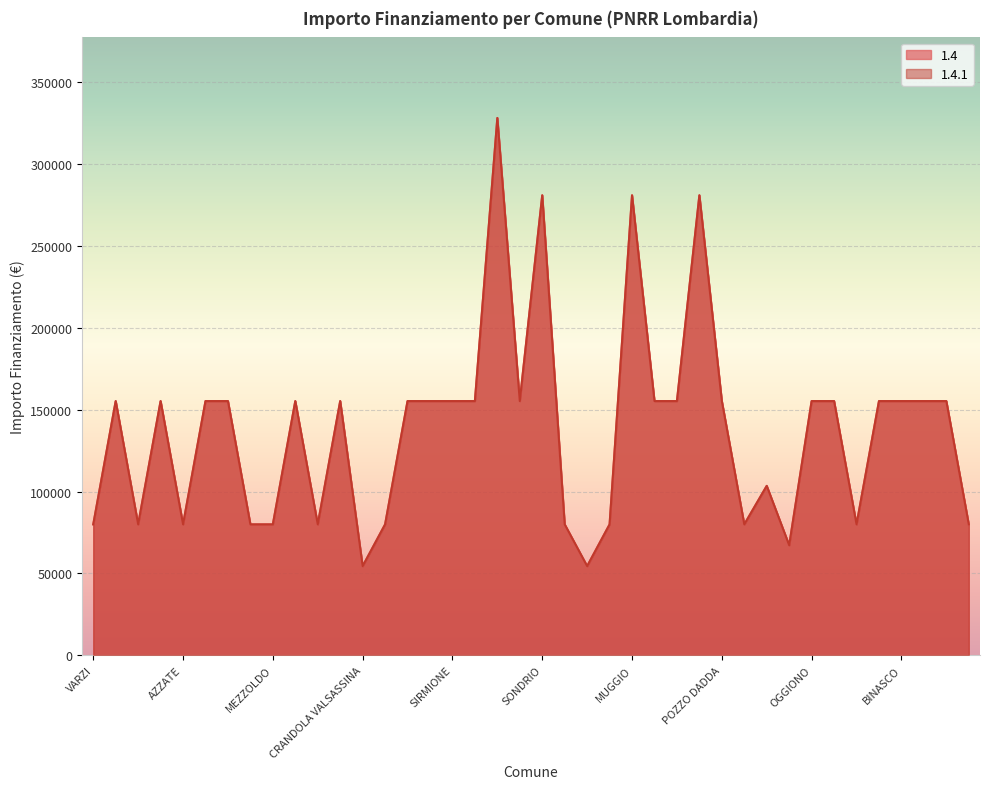

The value of 1.4 at SARTIRANA LOMELLINA is 109499. True or false?

False